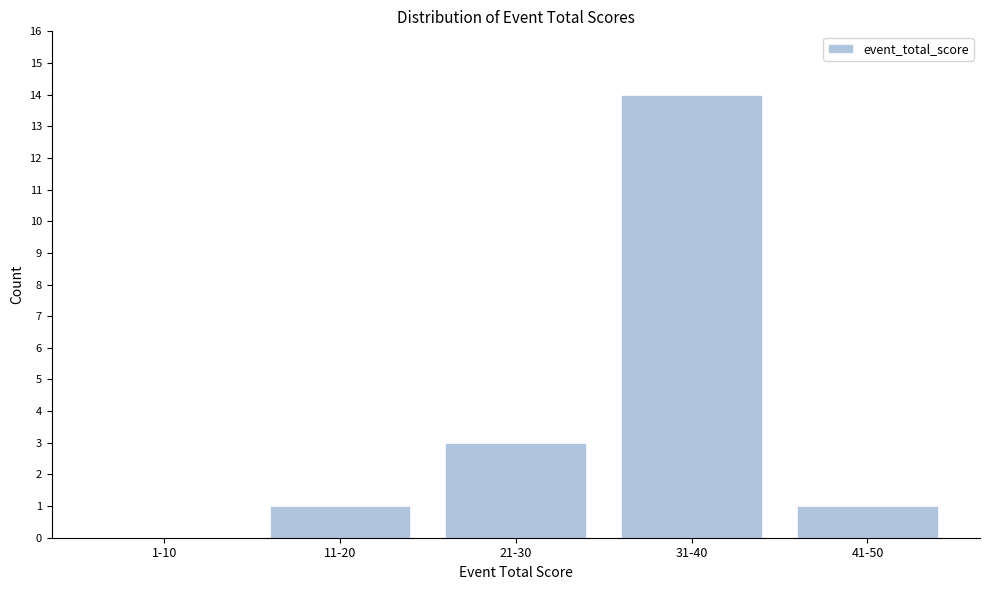

Reading right to left, transcribe all the data shown in this chart.

41-50=1	31-40=14	21-30=3	11-20=1	1-10=0